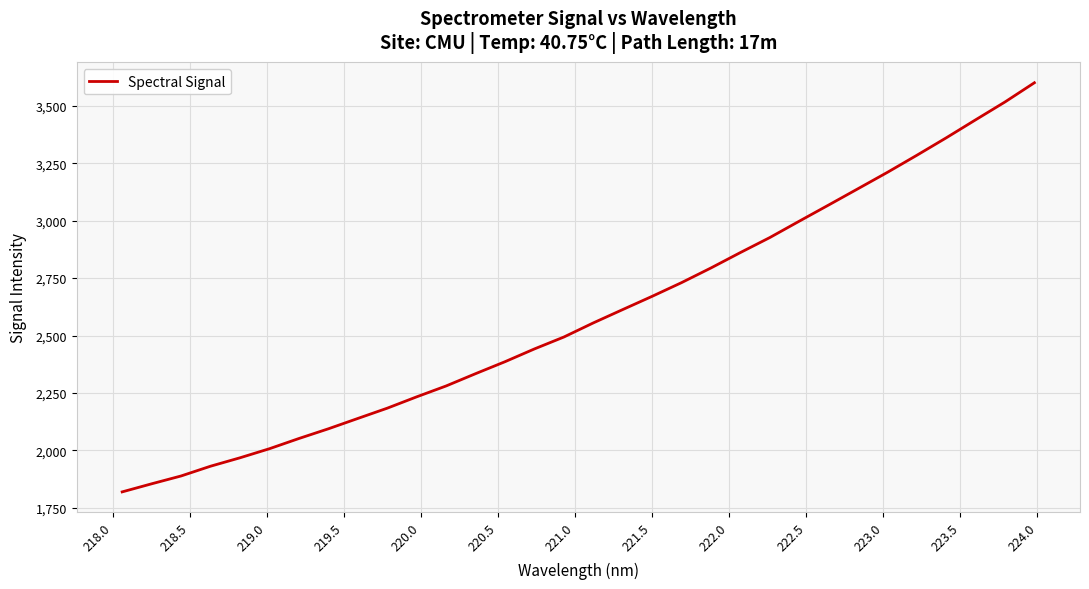

What is the greatest value displayed?

3600.2